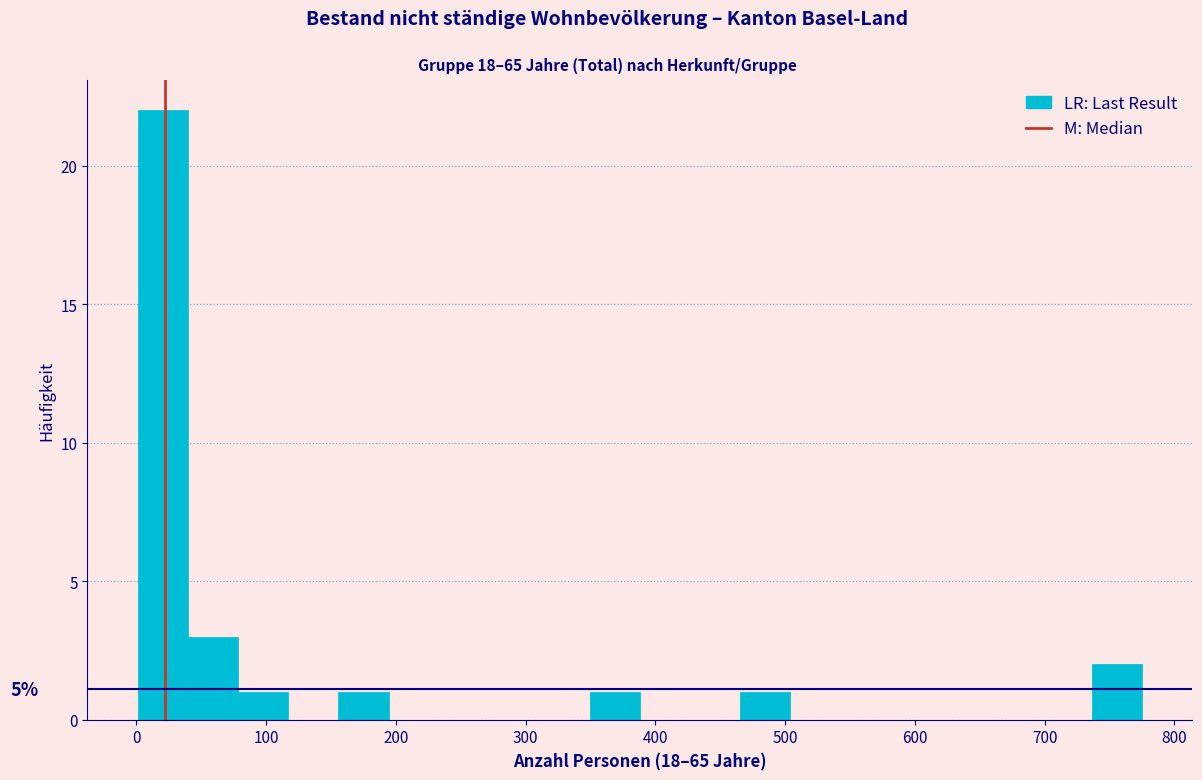

Read against the x-axis, roughly where is the centre of the tallest bar?

20